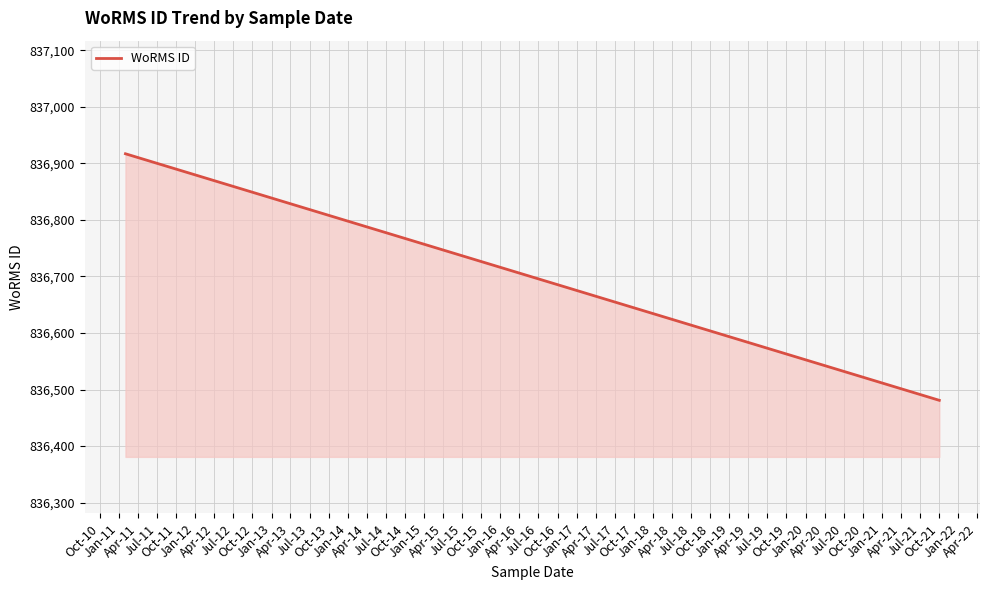

How many series are shown in this chart?

1